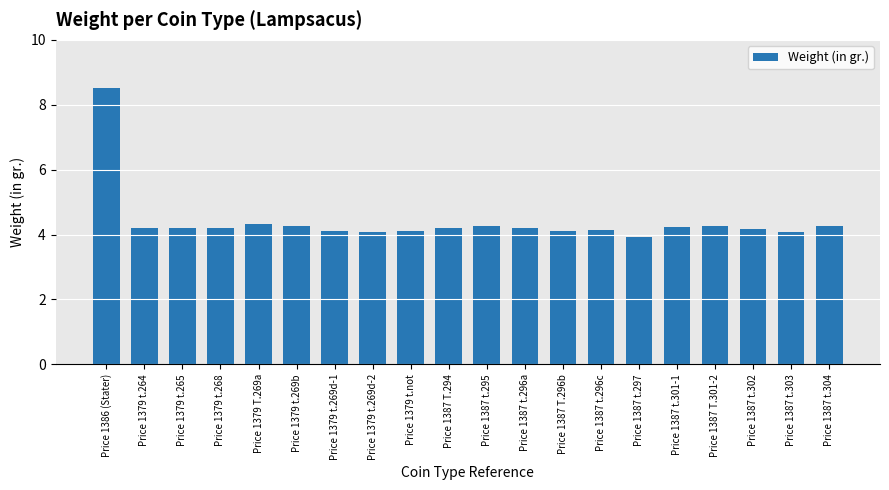

What is the value of the 14th bar from the left?

4.1